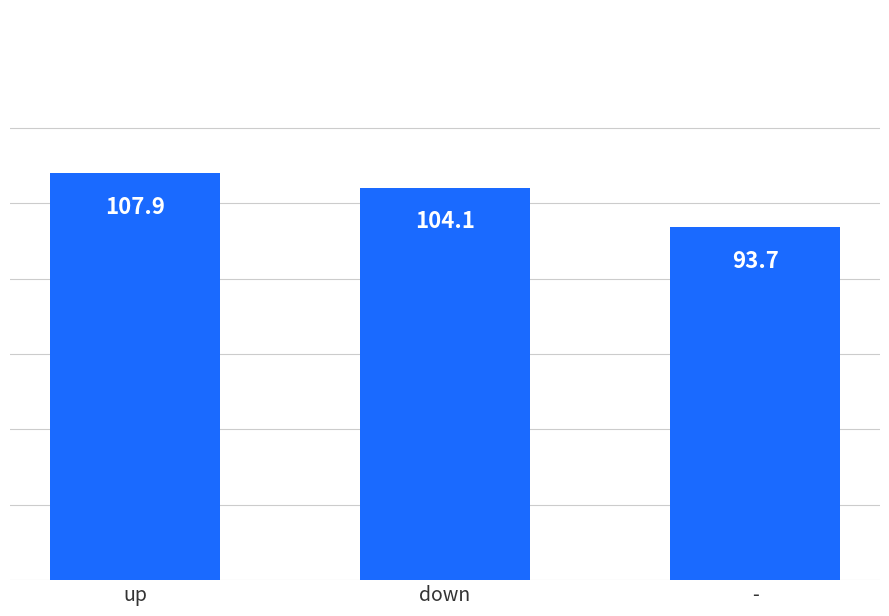

How many values exceed 104?

2